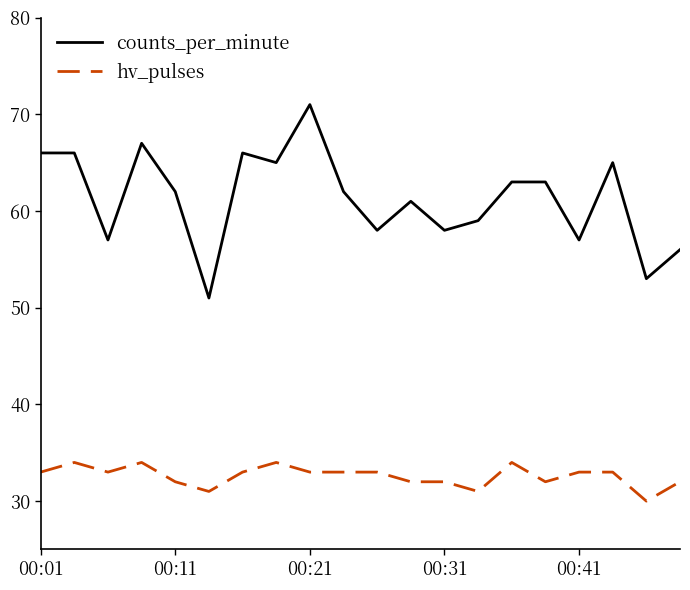

How many lines are shown in the chart?

2